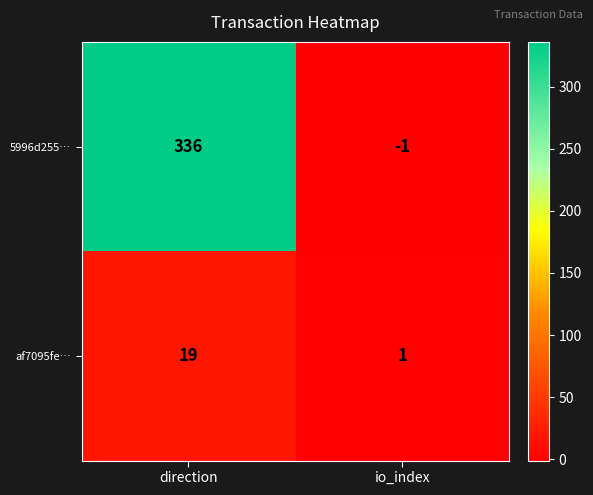

Where is 5996d255… nearest to the value 167?

io_index